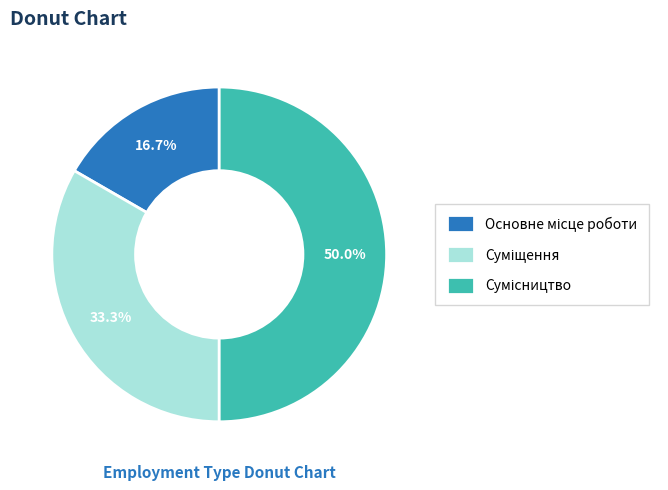

True or false: Основне місце роботи accounts for 8% of the total.

False